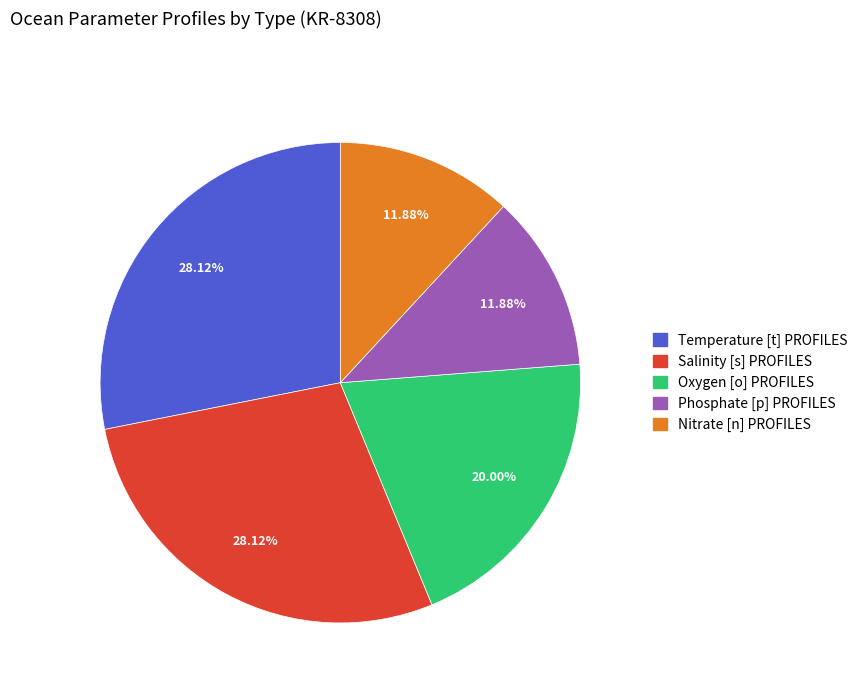

What is the ratio of the value at Salinity [s] PROFILES to the value at Oxygen [o] PROFILES?

1.4